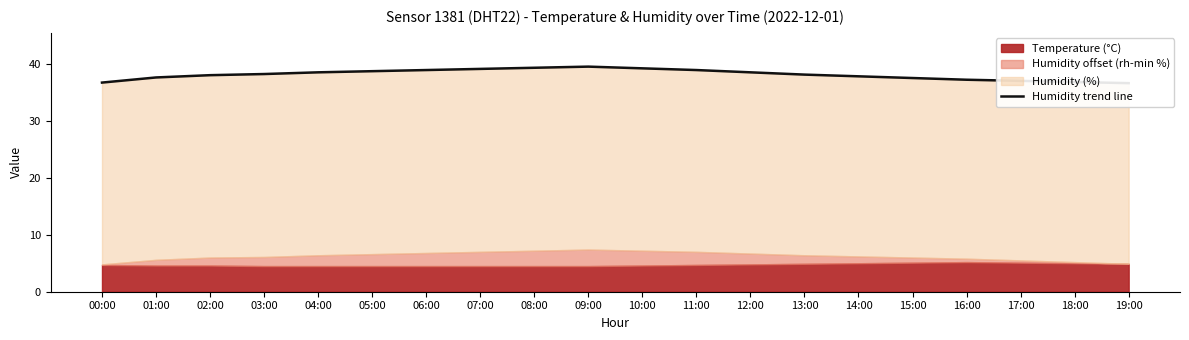

How many data points are less than 38?

8